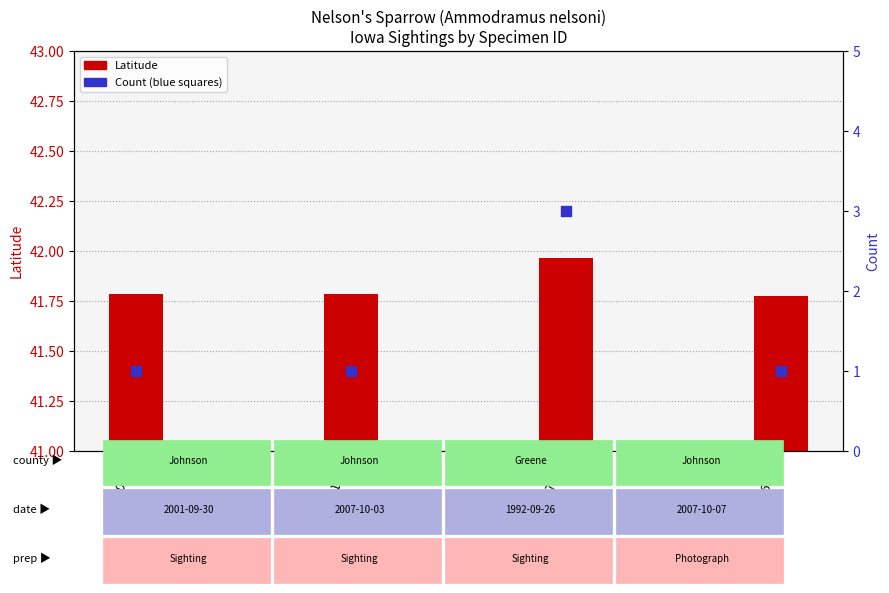

At how many categories does at least one series exceed 20?

4